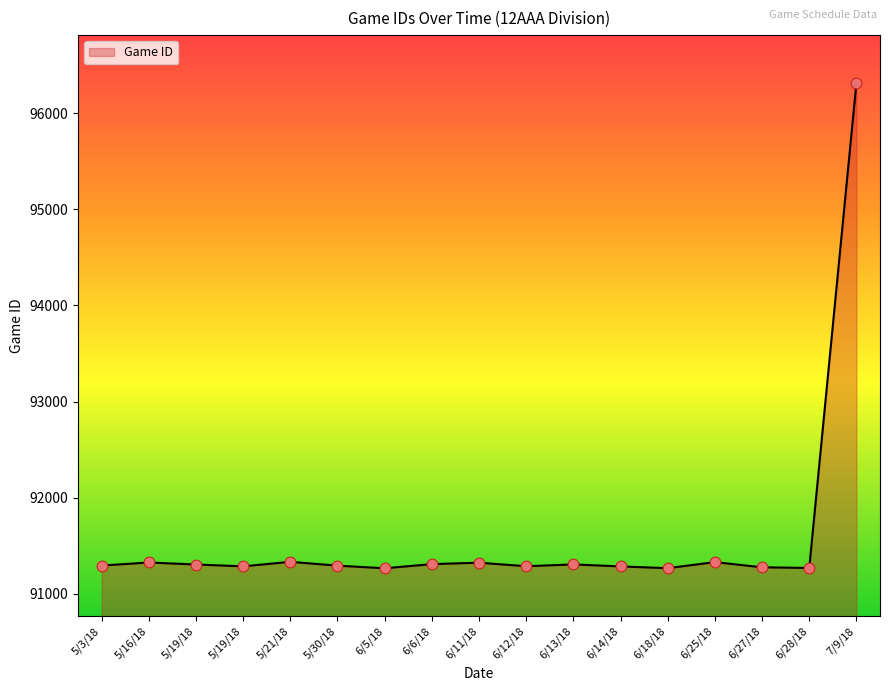

Between 6/27/18 and 6/5/18, which is larger?

6/27/18